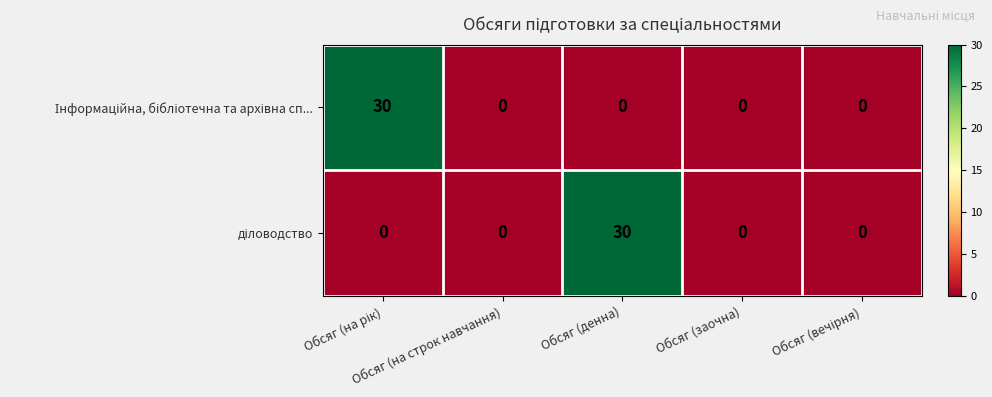

What is the greatest value displayed?

30